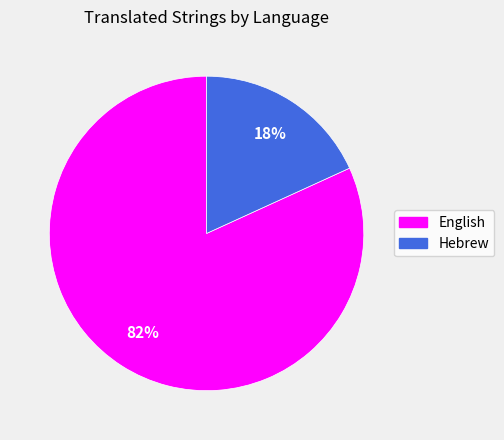

Which category has the biggest portion of the pie?

English